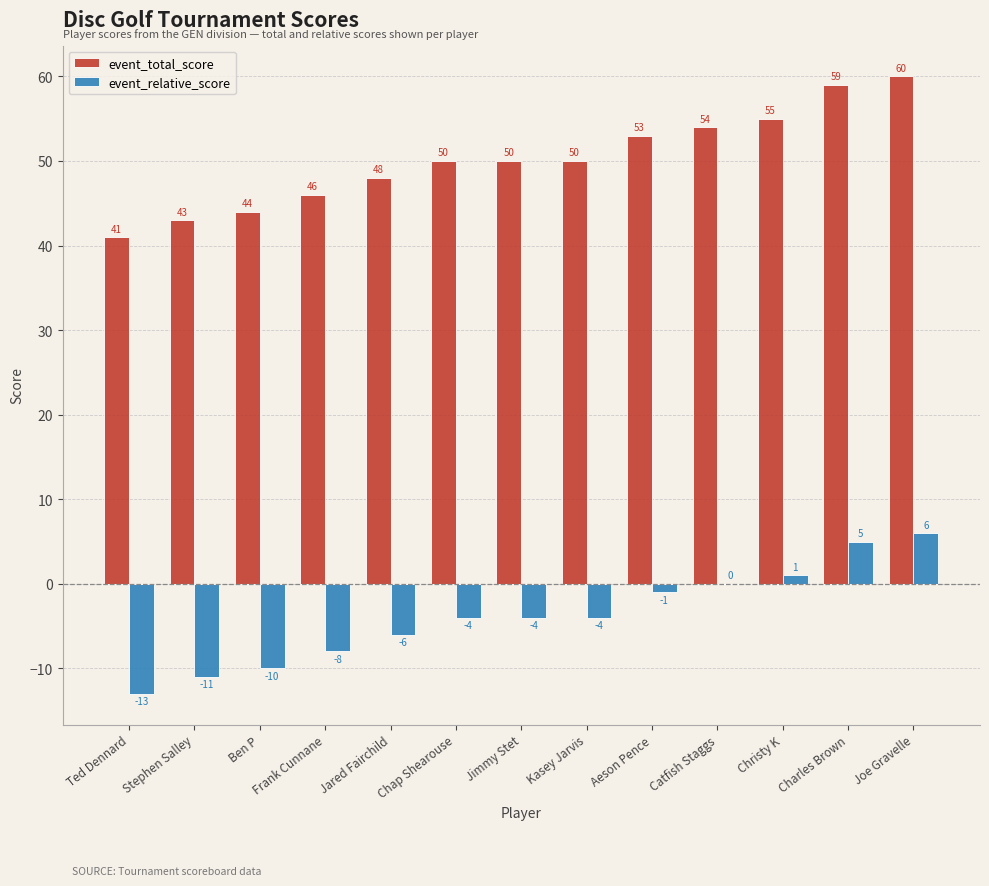

Which label corresponds to the largest value in the chart?

Joe Gravelle